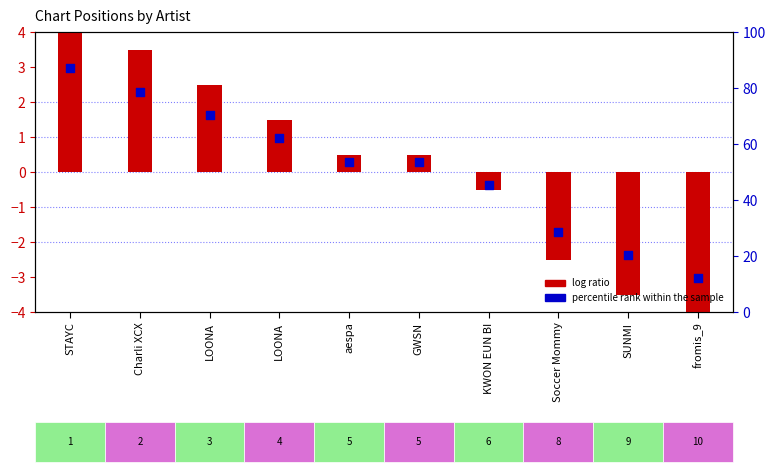

Which has a higher value, LOONA or LOONA?

LOONA